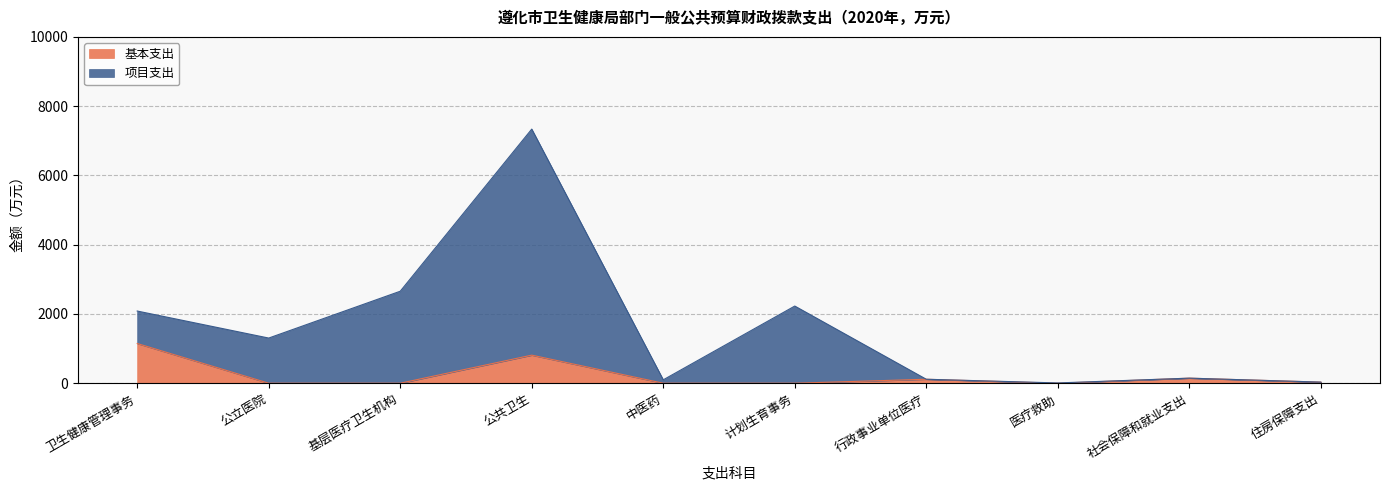

List the series in order of their peak value, highest first.

项目支出, 基本支出